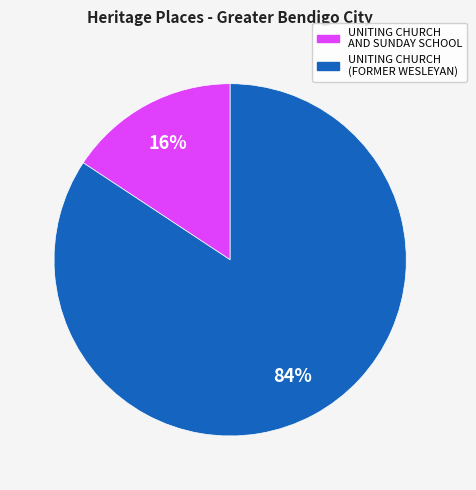

How many slices are in this pie chart?

2